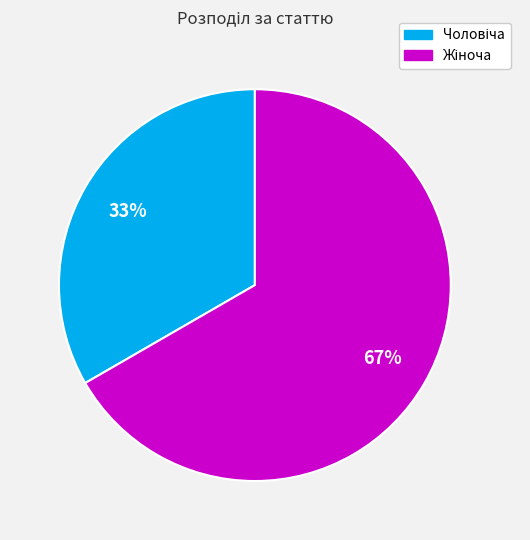

To the nearest percent, what is the average slice percentage?

50%